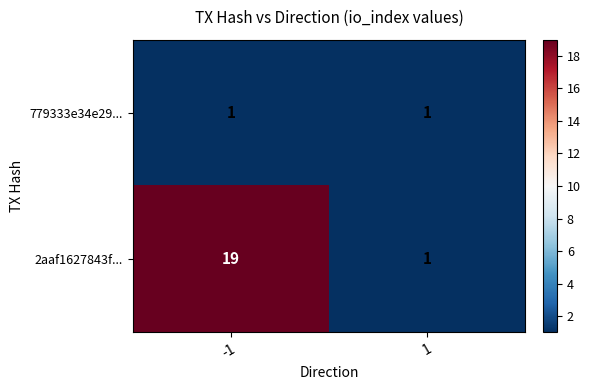

Is it true that 2aaf1627843f... equals 29 at -1?

False